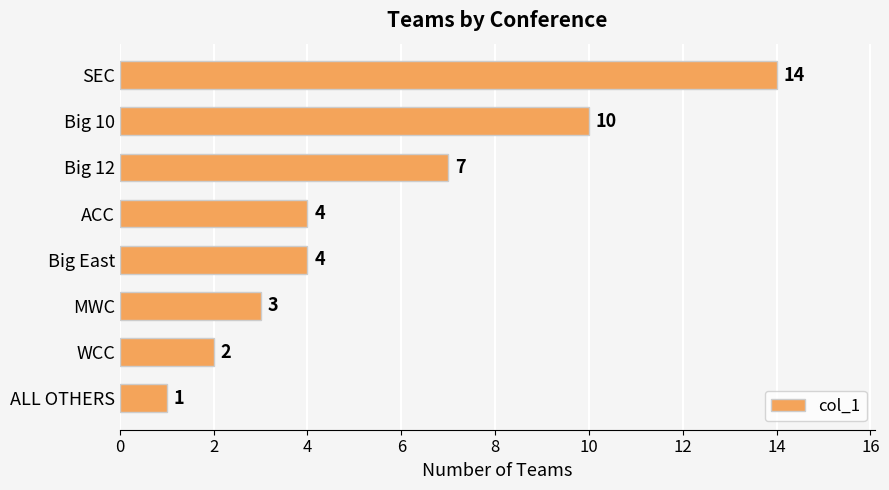

True or false: the data shows 1 at WCC.

False